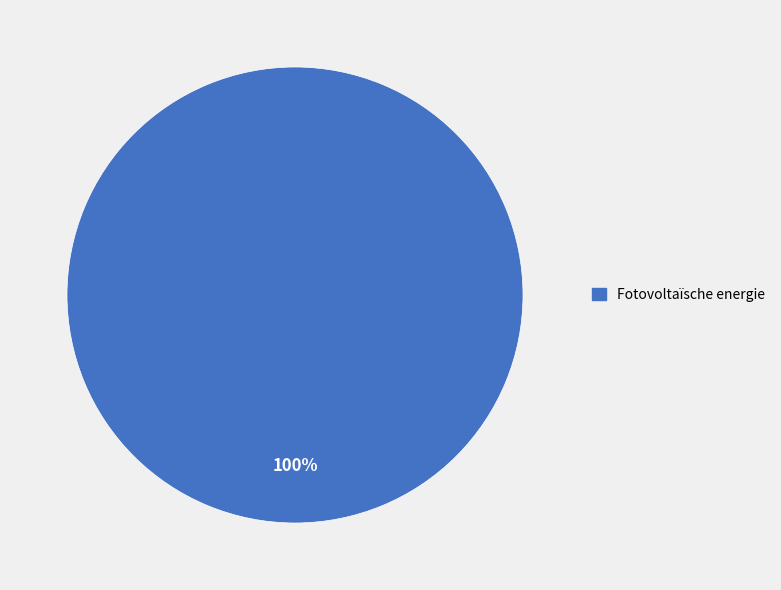

Is there a majority slice in this chart?

Yes